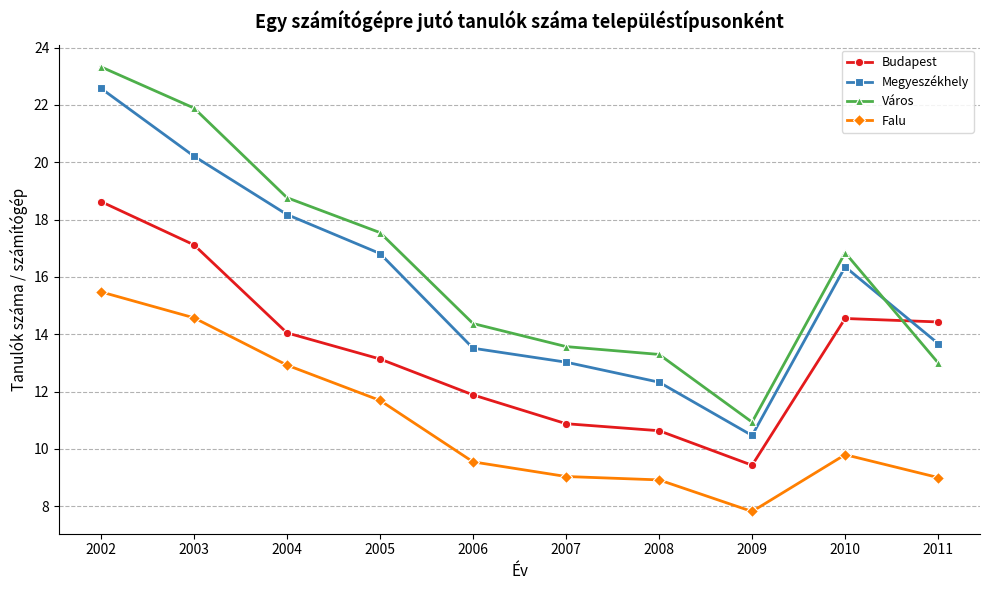

What is the difference between the highest and lowest values at 2007?

4.5